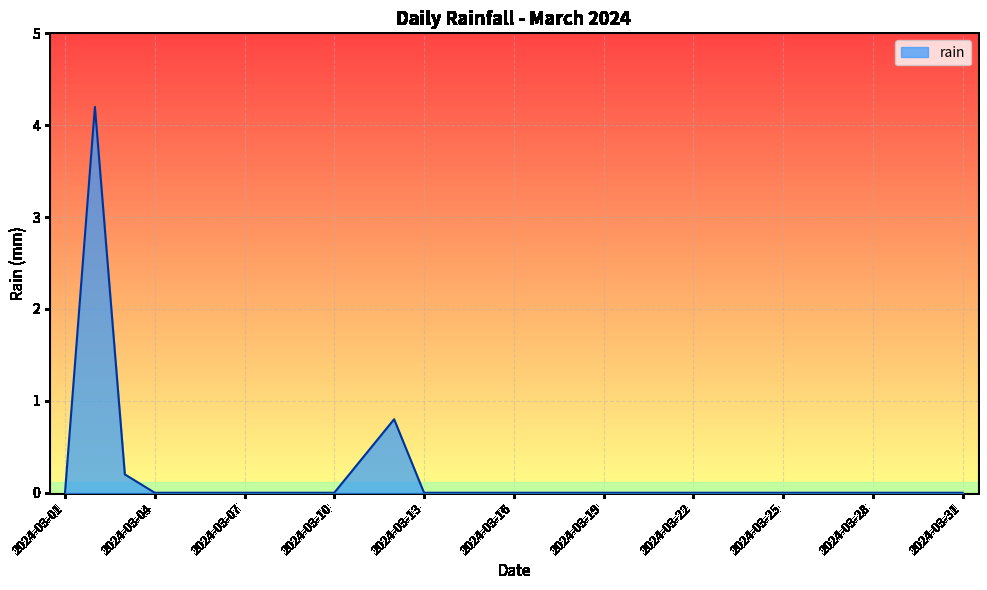

How many distinct data groups are displayed?

1